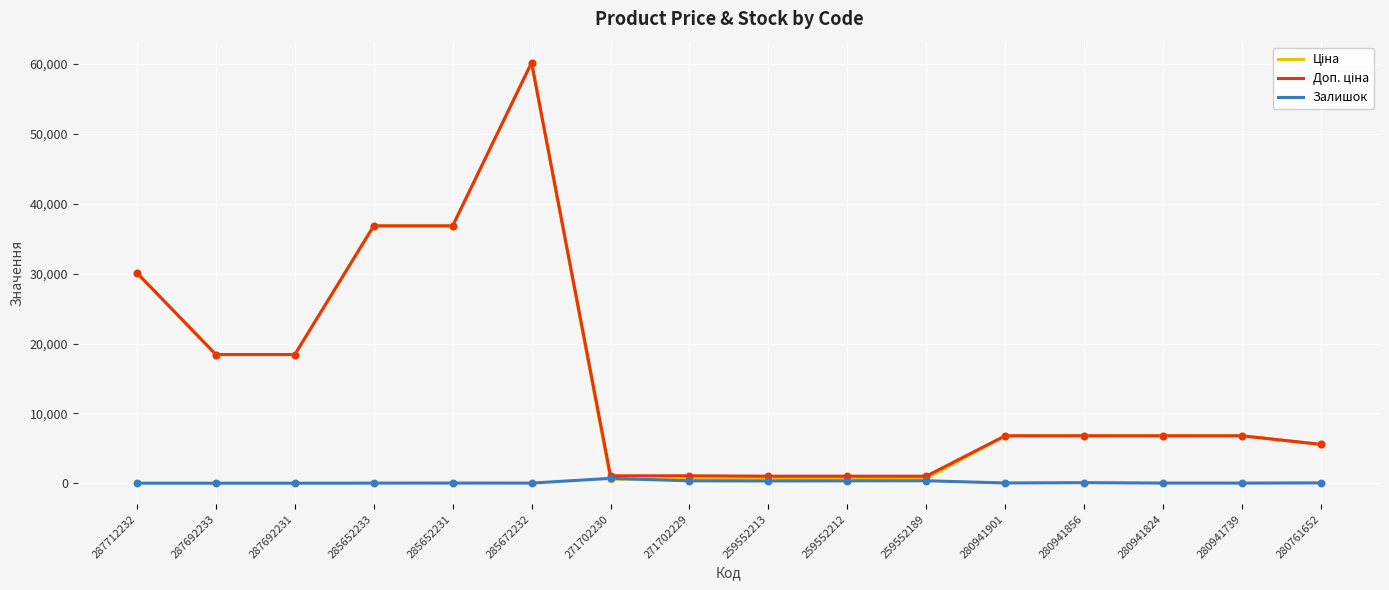

At how many categories does at least one series exceed 52914?

1